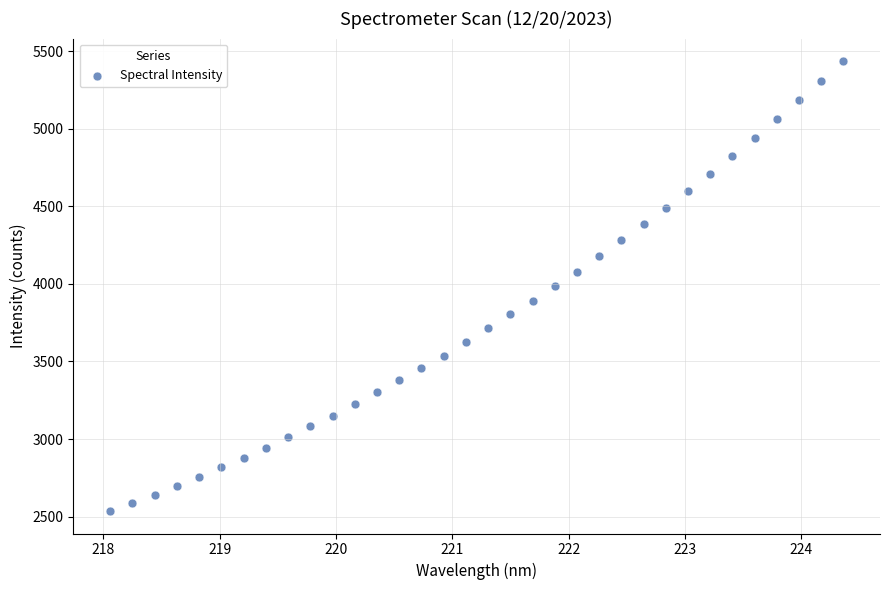

What is the range of Y values (max minus min)?

2899.1